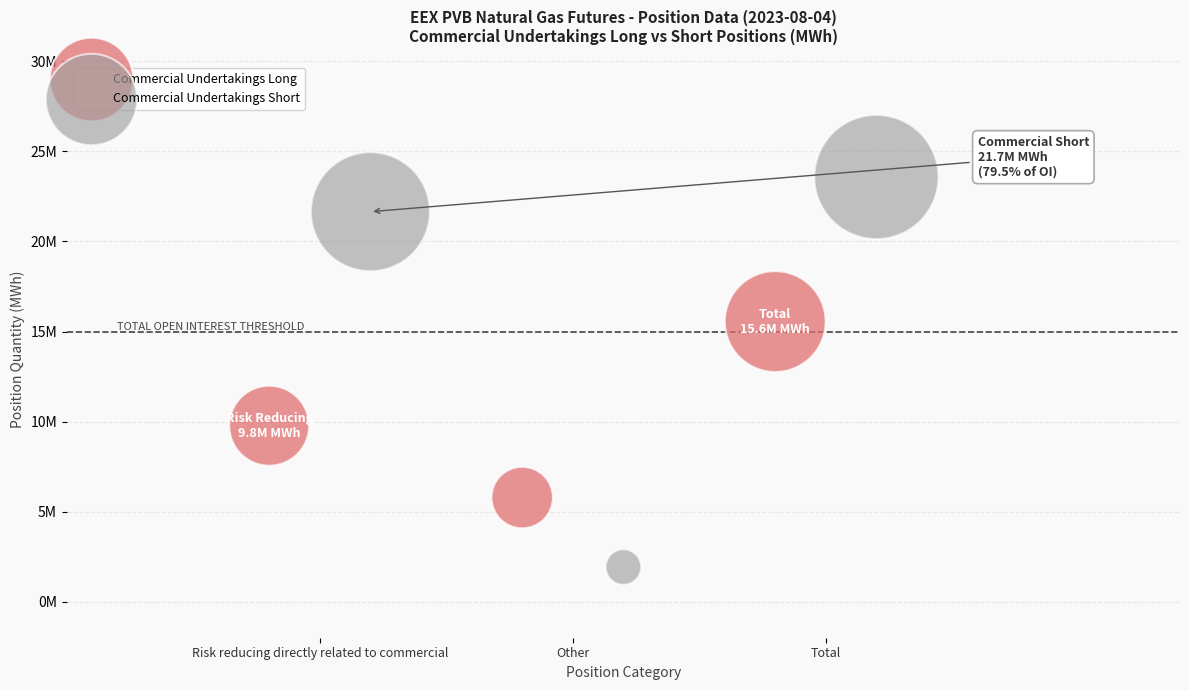

Which series reaches the minimum Y coordinate?

Commercial Undertakings Short